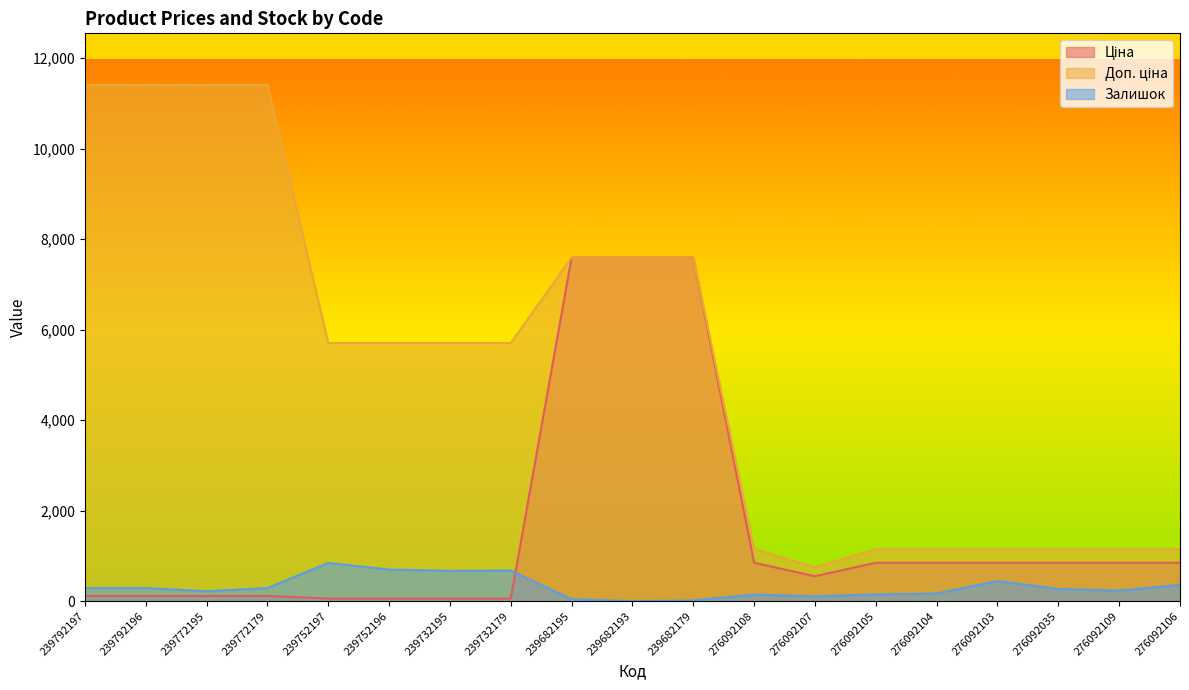

What is the difference between the highest and lowest values at 239752196?

5647.9